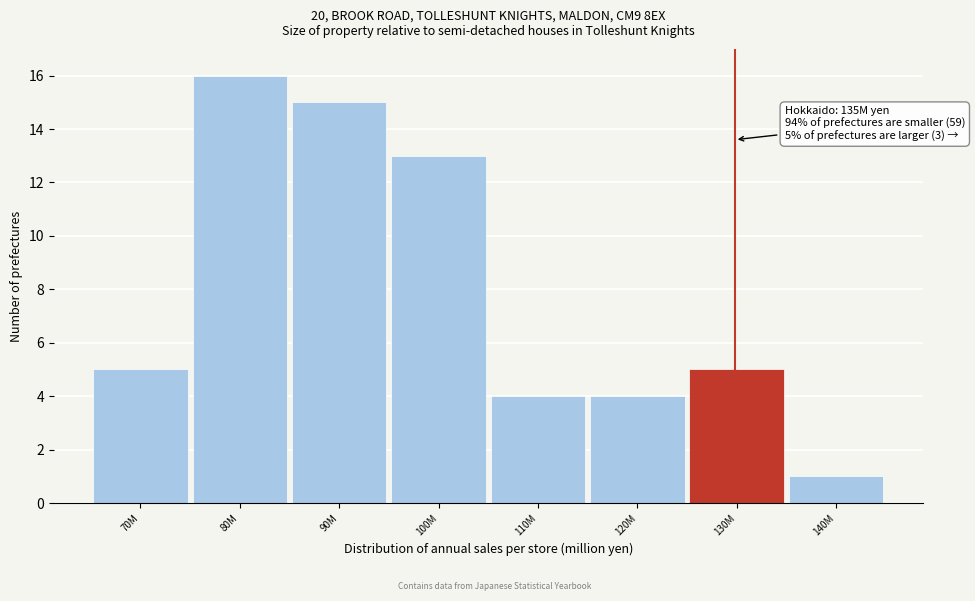

Reading right to left, list all the values displayed in this chart.

140M=1	130M=5	120M=4	110M=4	100M=13	90M=15	80M=16	70M=5